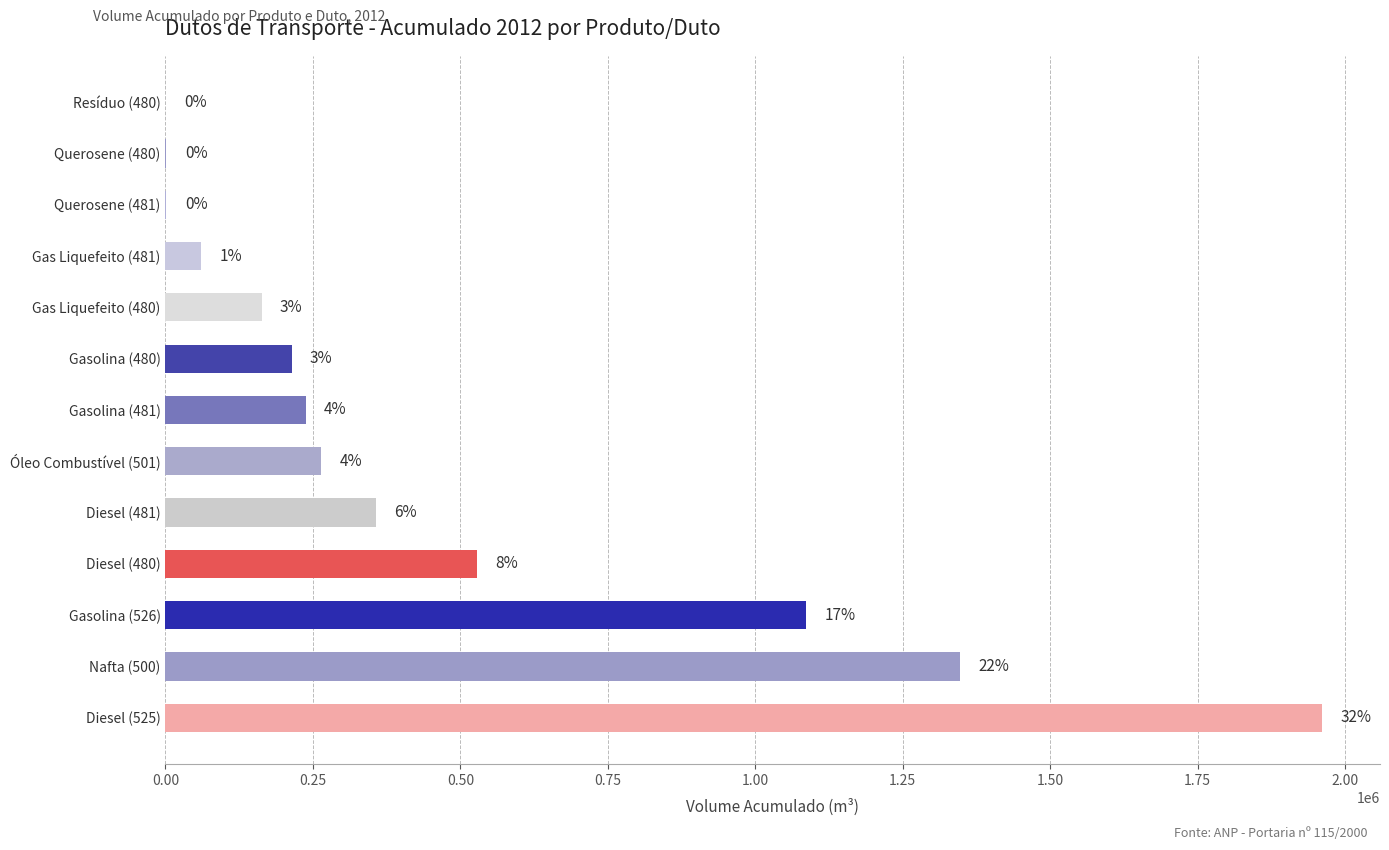

What is the greatest value displayed?

1961085